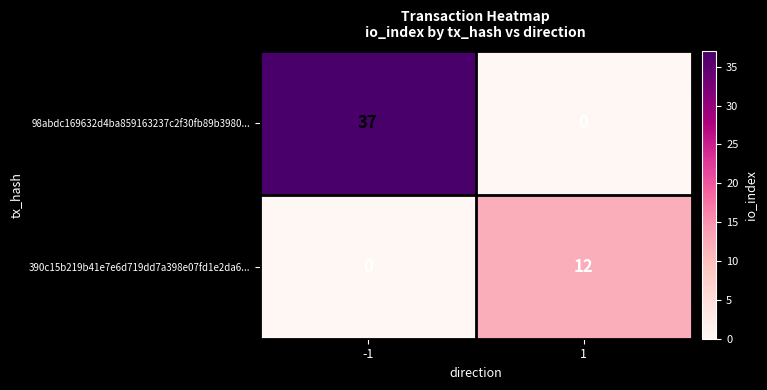

How many values in the 390c15b219b41e7e6d719dd7a398e07fd1e2da6... series are below 12?

1